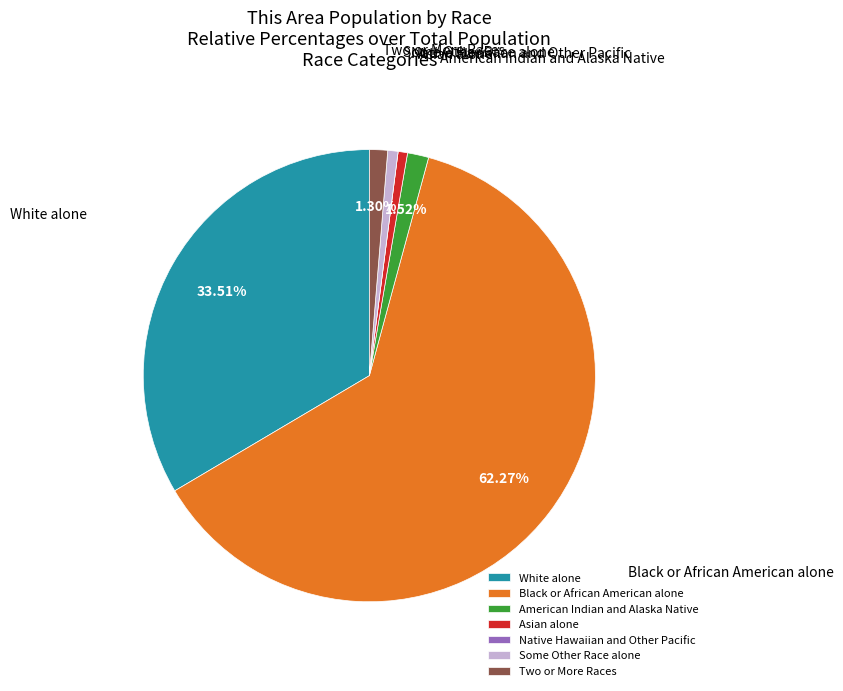

Does American Indian and Alaska Native account for over 50% of the chart?

No